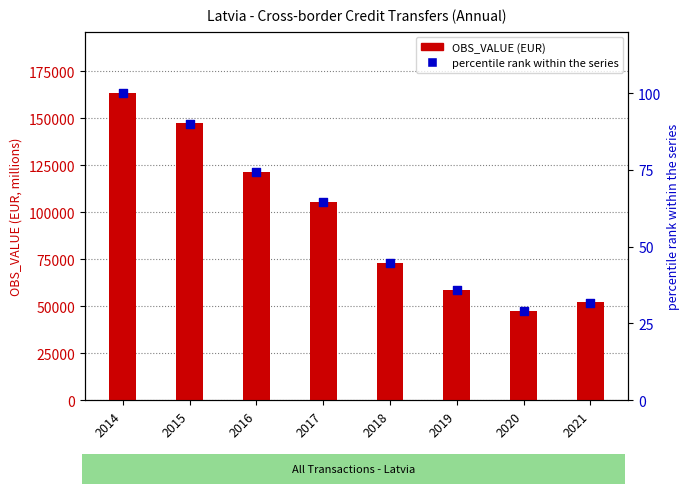

At how many categories does at least one series exceed 162025?

1